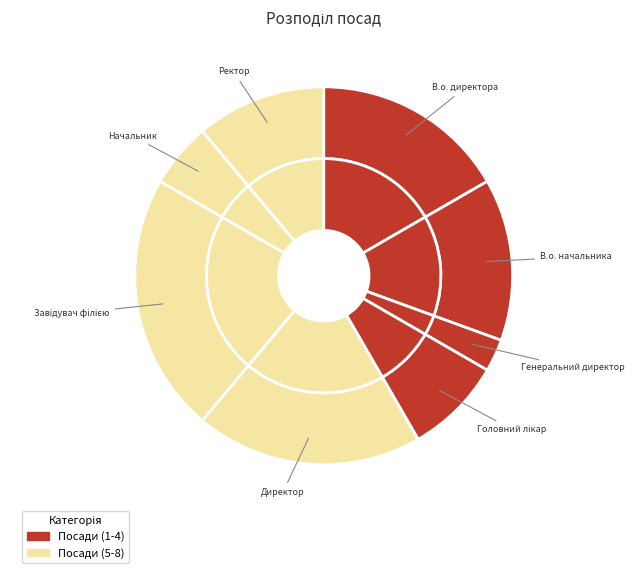

Combined, do В.о. начальника and Головний лікар account for over 50%?

No